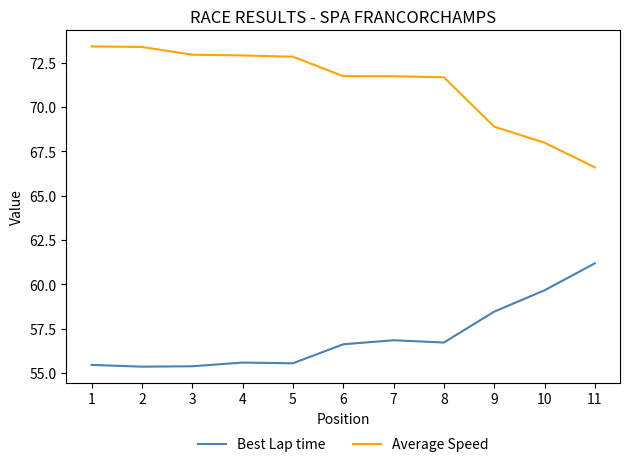

Which series changed the most between 2 and 5?

Average Speed